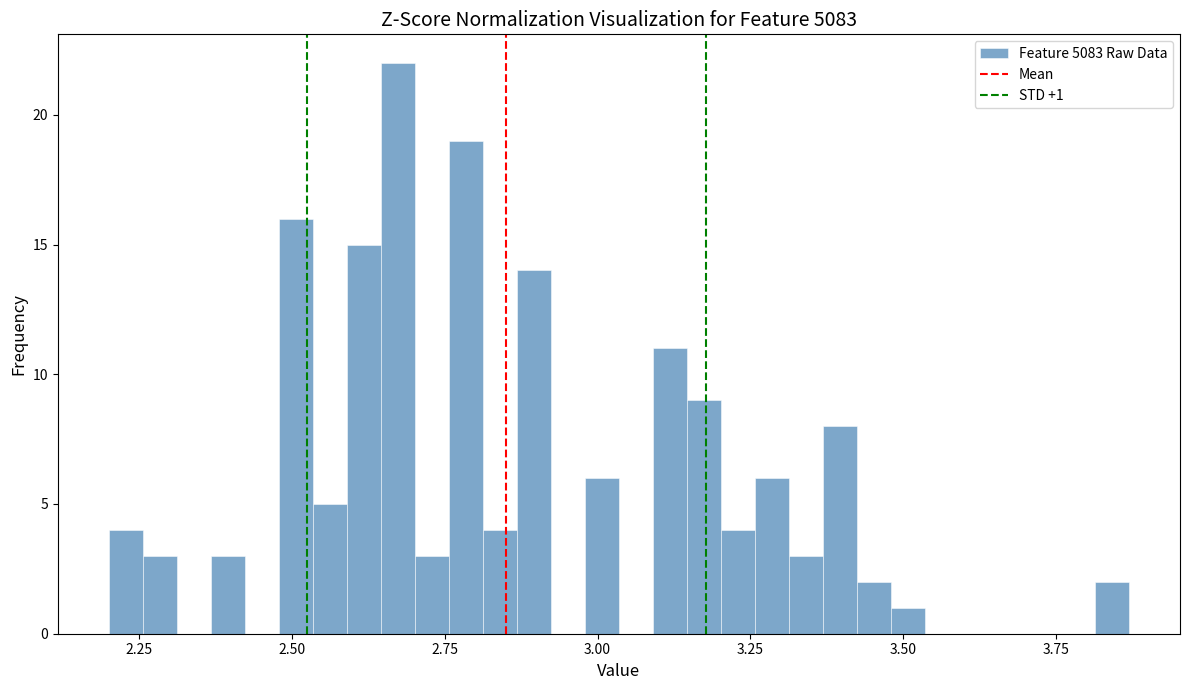

Read against the x-axis, roughly where is the centre of the tallest bar?

2.65